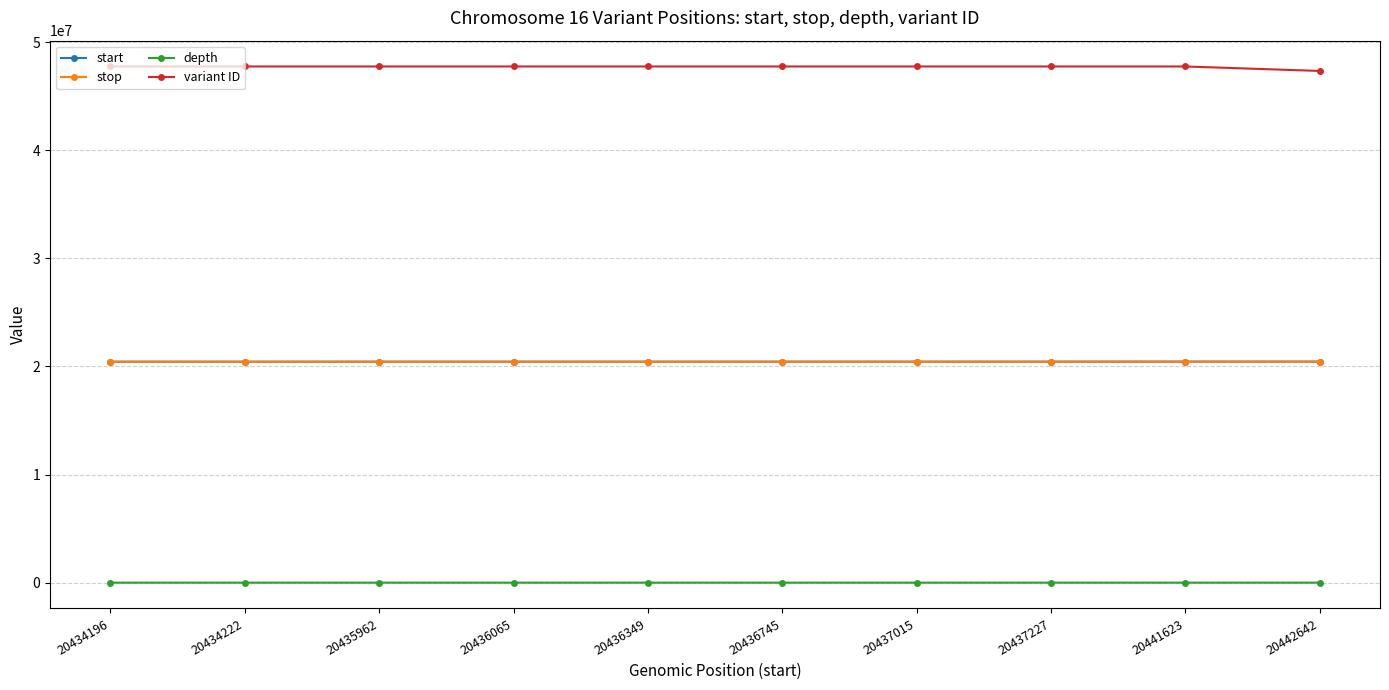

How many data points in stop are less than 20436764?

5